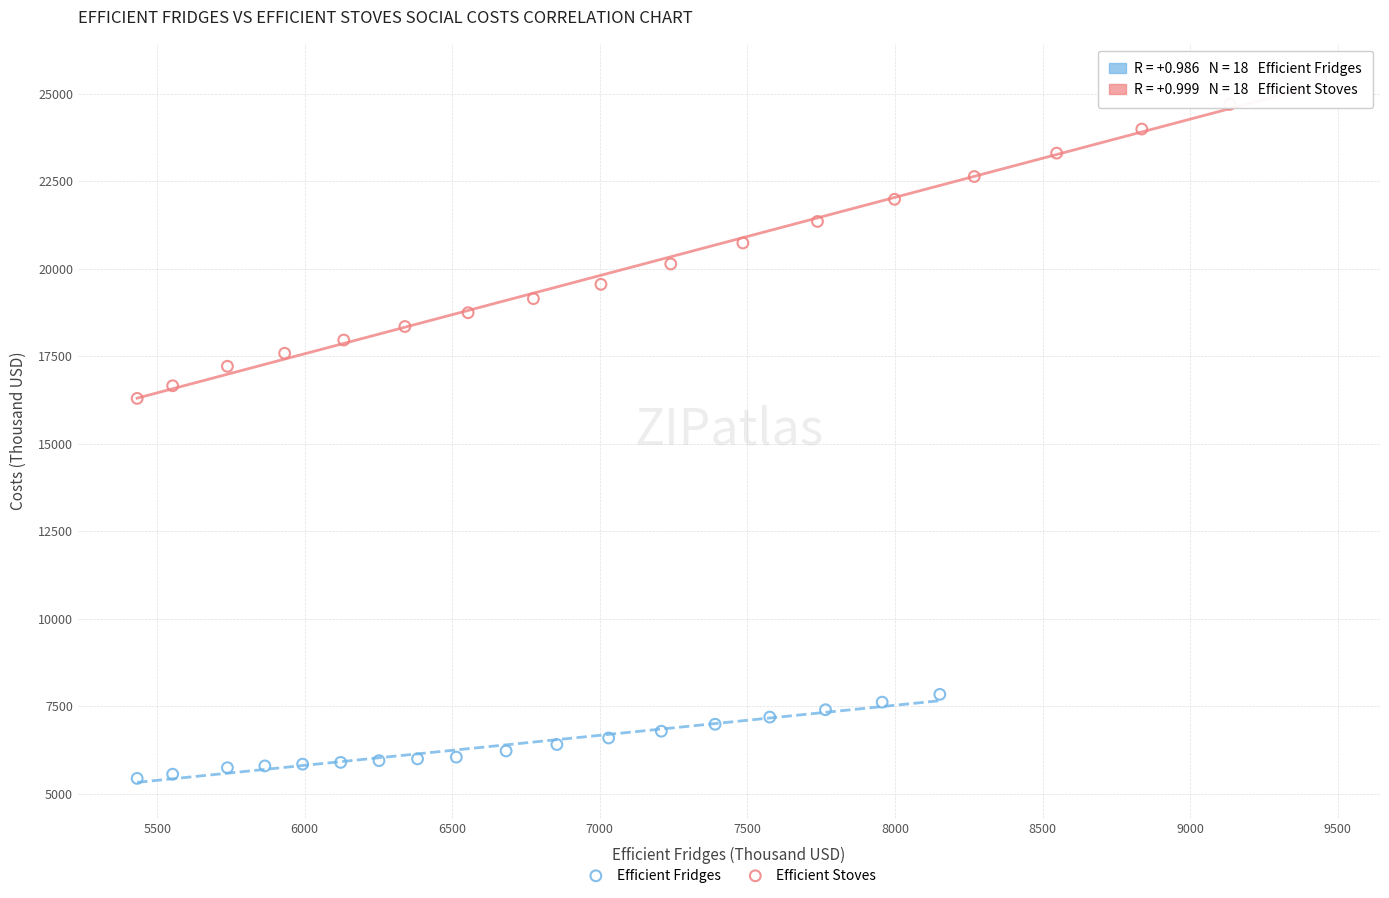

Which series has the largest Y range (max minus min)?

Efficient Stoves